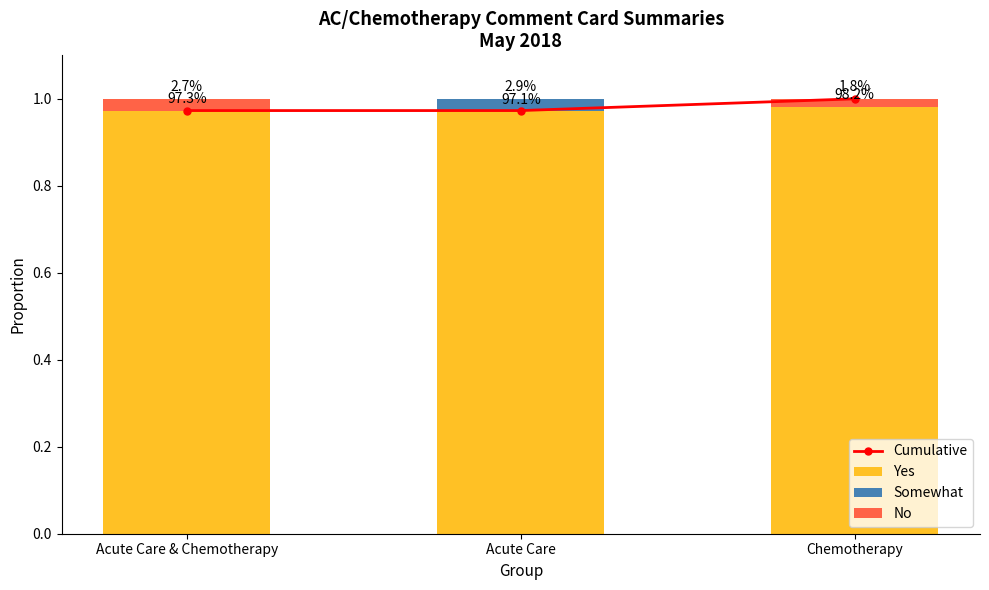

What is the sum of all Cumulative values?

2.9